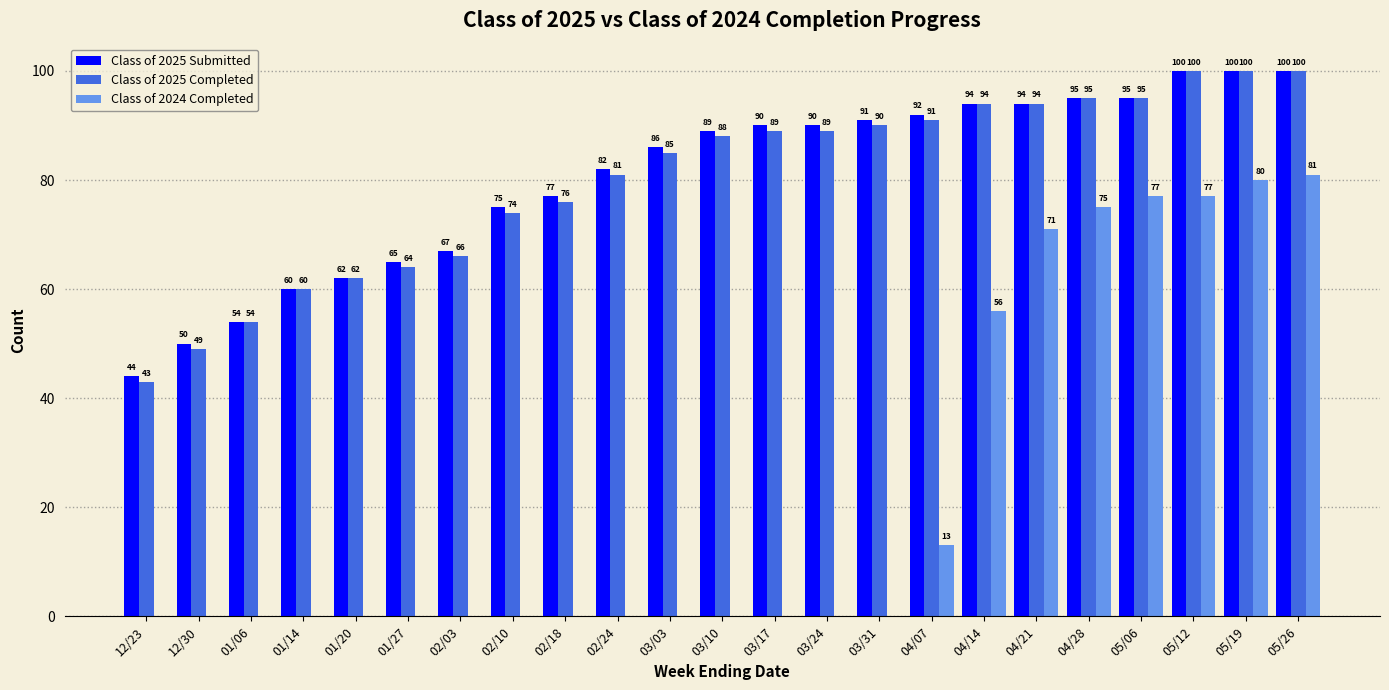

What is the sum of all Class of 2025 Completed values?

1839